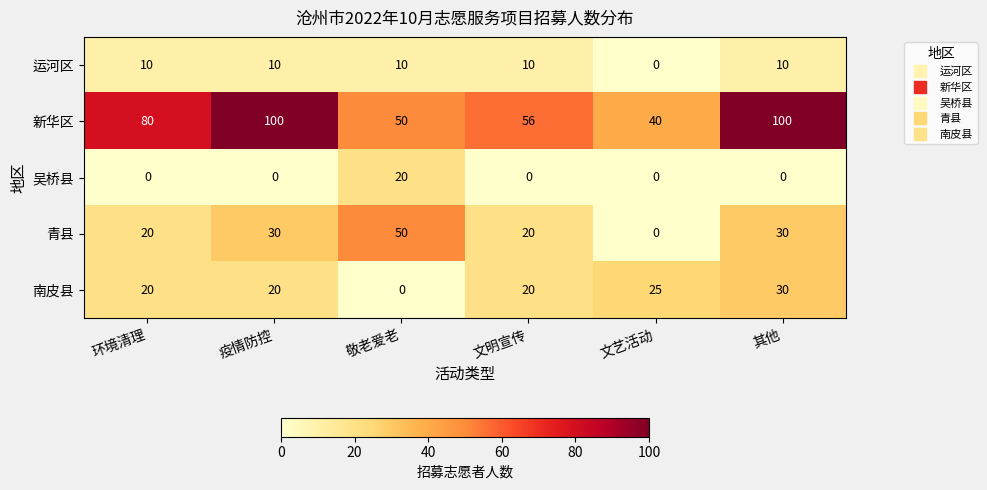

Which series changed the most between 文明宣传 and 文艺活动?

青县